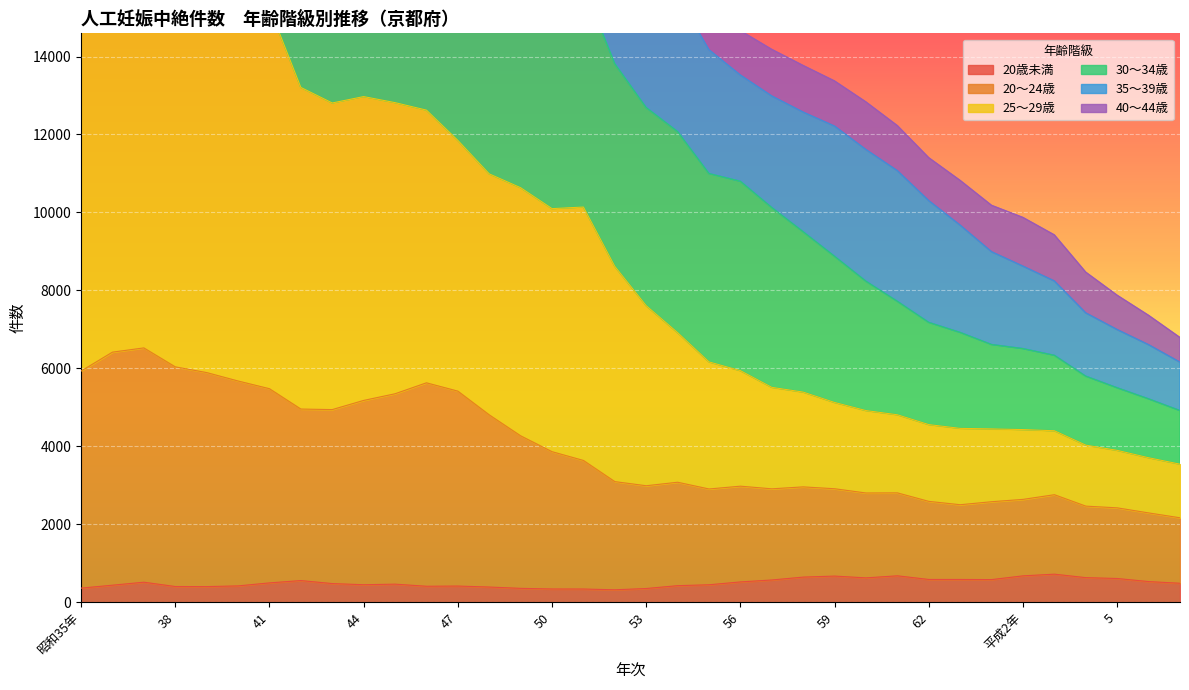

Which category has the highest value in the 20～24歳 series?

37